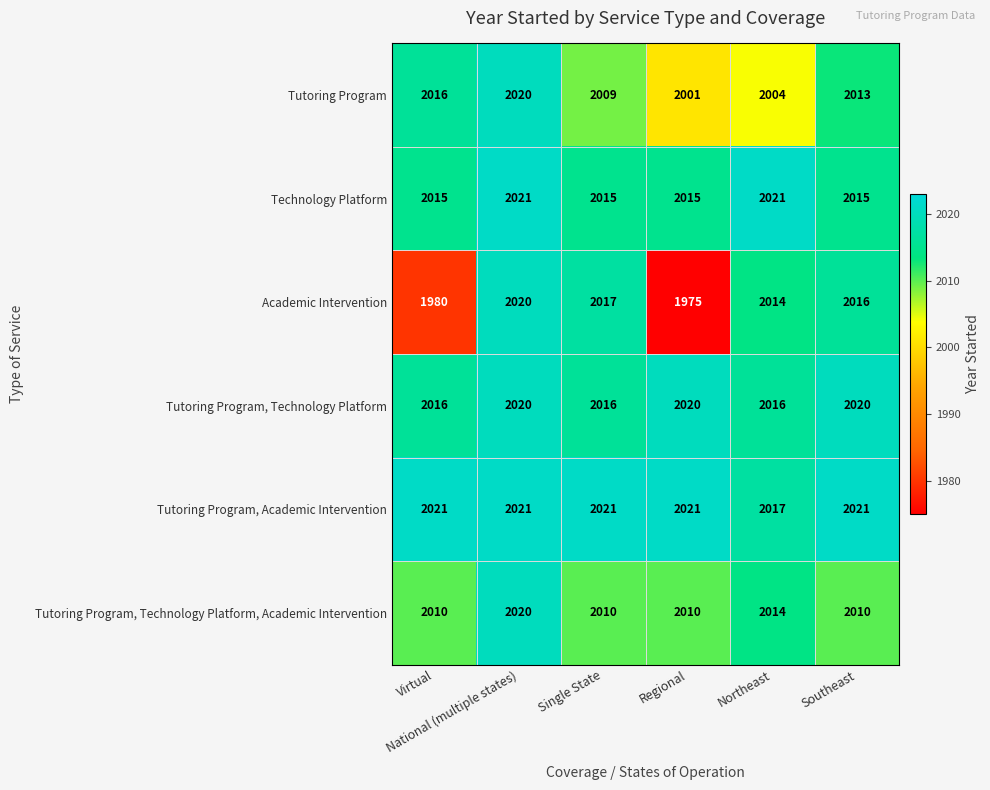

Count the number of categories in the chart.

6